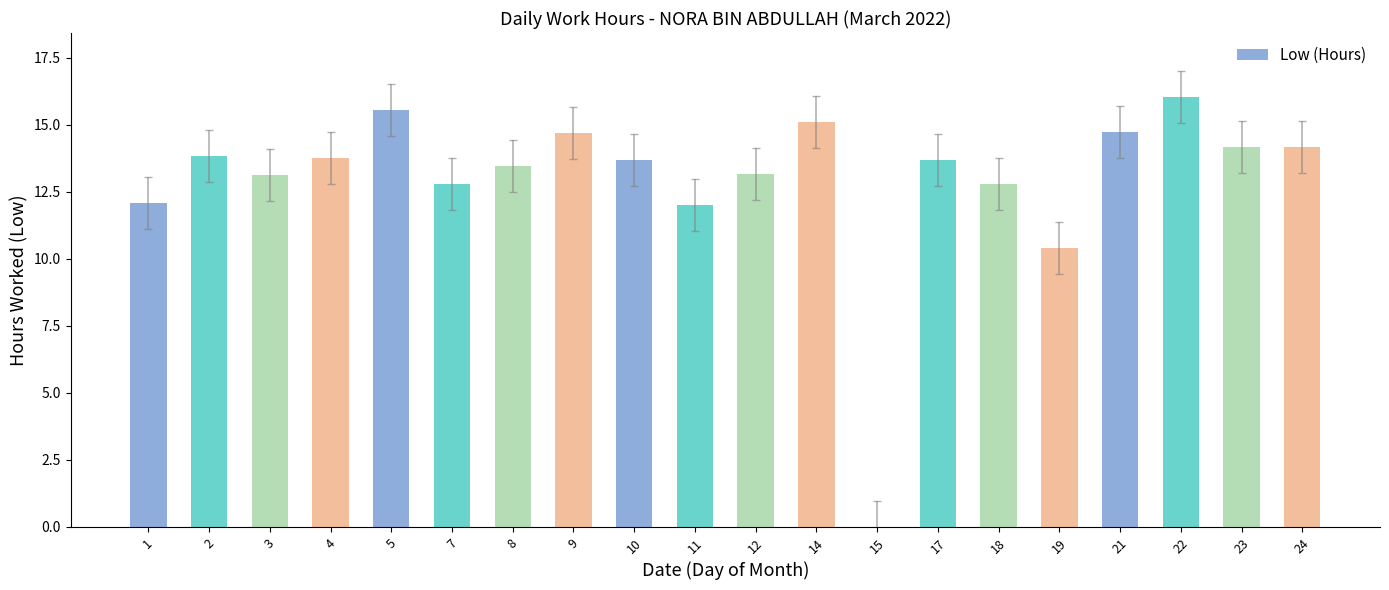

What is the average value?

13.0